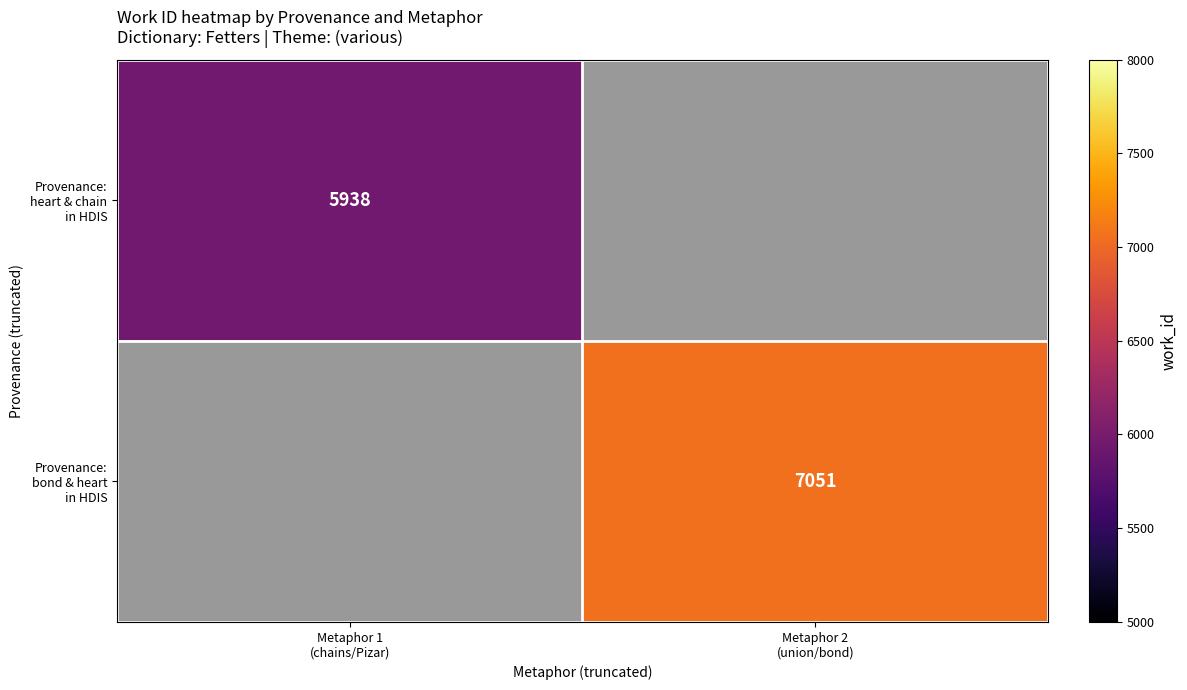

List the labels in order of Provenance: bond & heart in HDIS value, largest first.

Metaphor 1 (chains/Pizar), Metaphor 2 (union/bond)